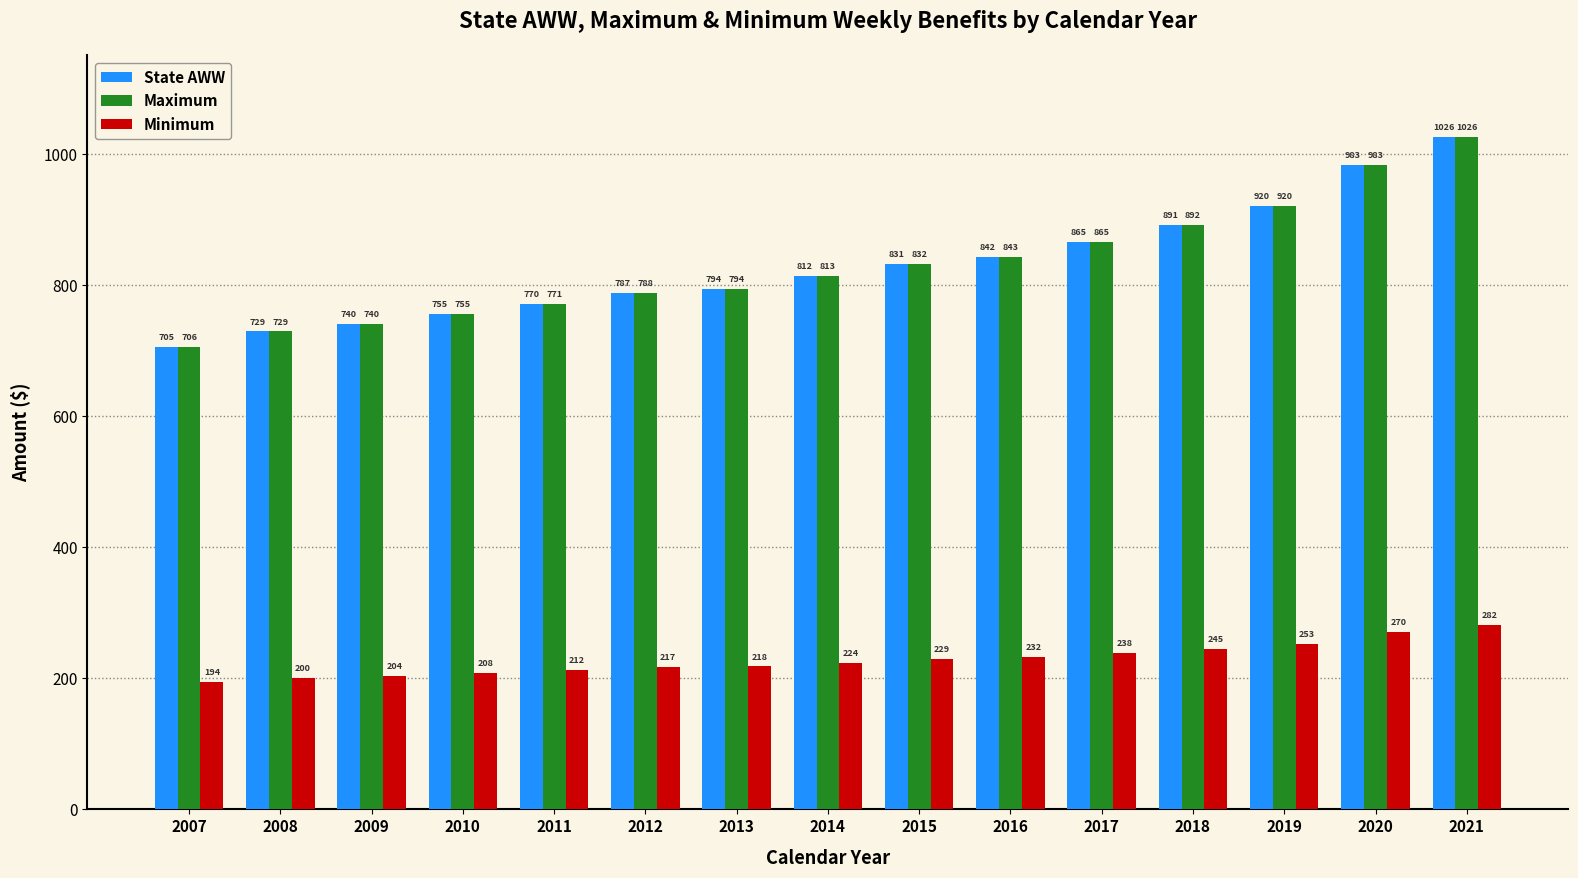

How many distinct data groups are displayed?

3